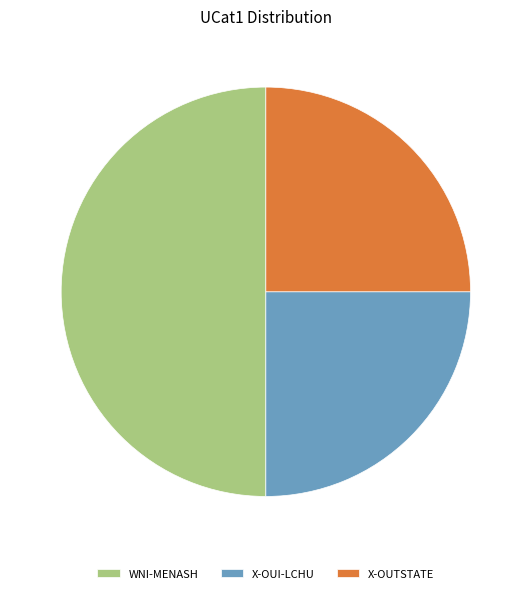

Is X-OUTSTATE the majority of the pie?

No